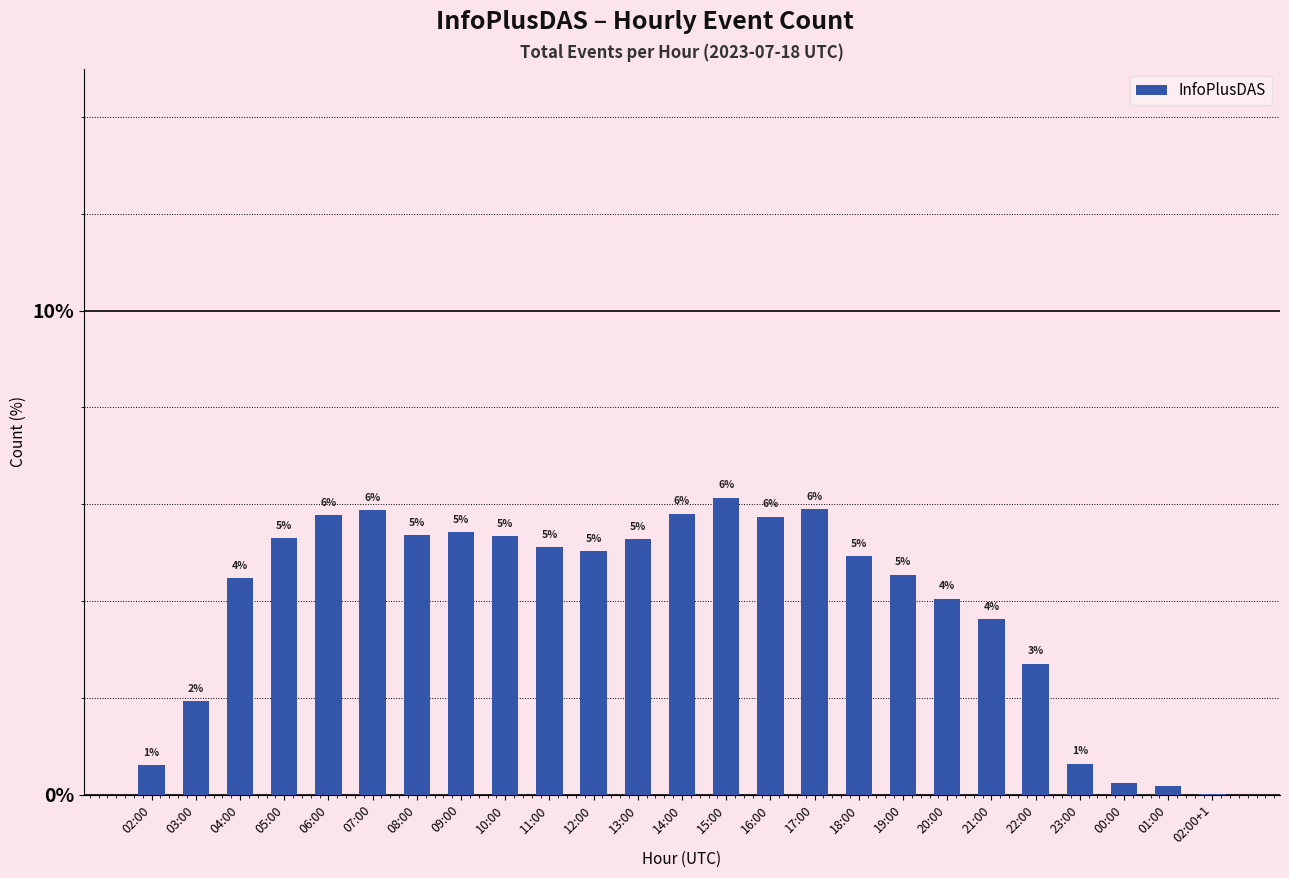

True or false: the data shows 0.9 at 22:00.

False